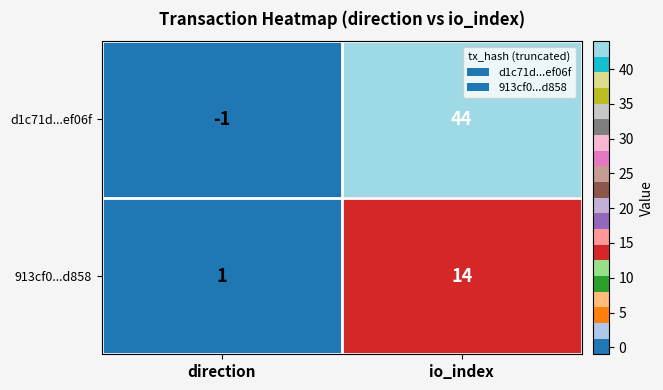

Reading right to left, transcribe all the data shown in this chart.

d1c71d...ef06f: io_index=44	direction=-1
913cf0...d858: io_index=14	direction=1